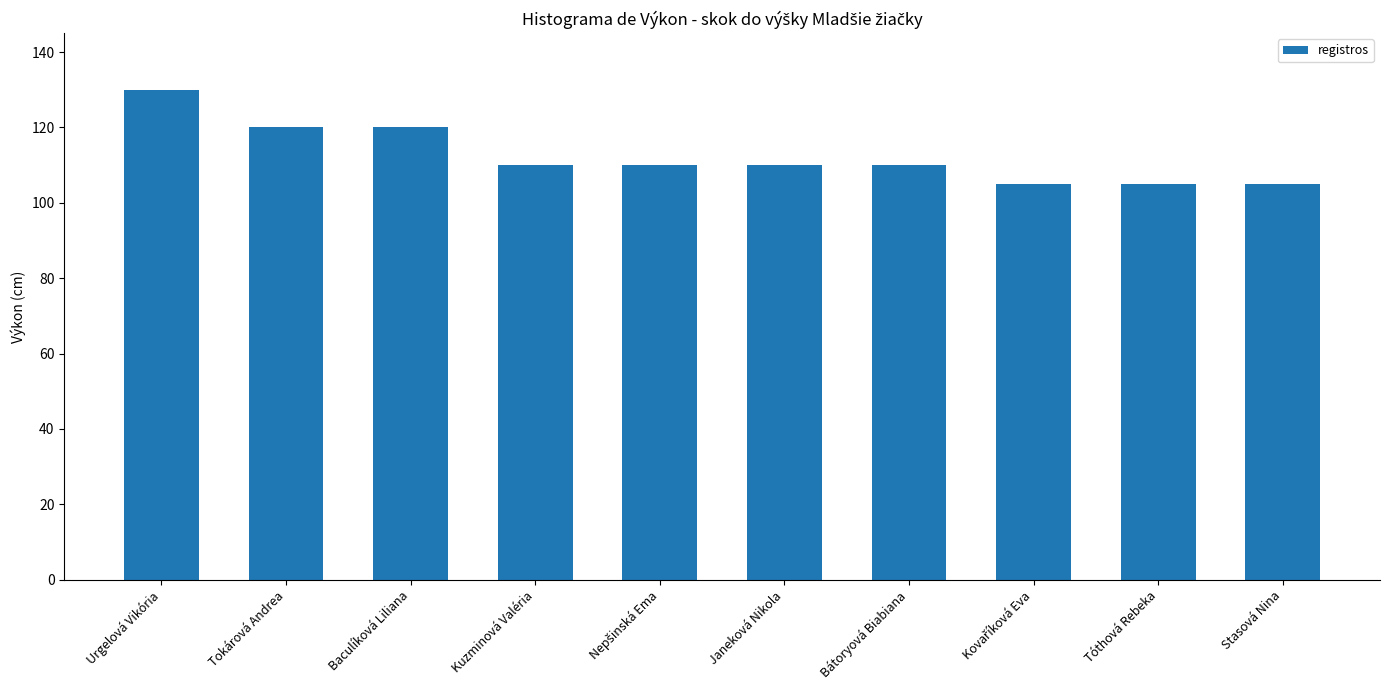

What is the approximate value at Tóthová Rebeka?

105